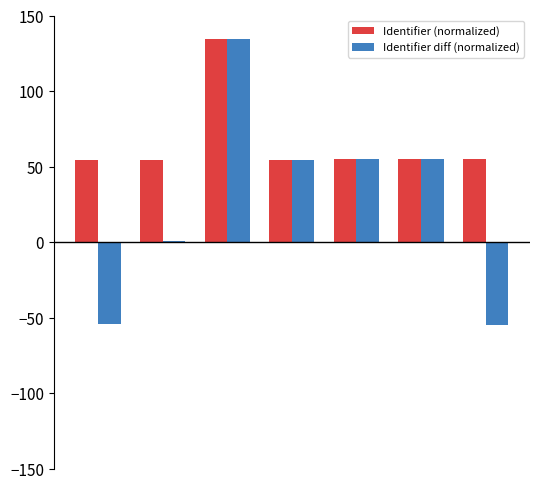

What is the maximum value for Identifier (normalized)?

134.5